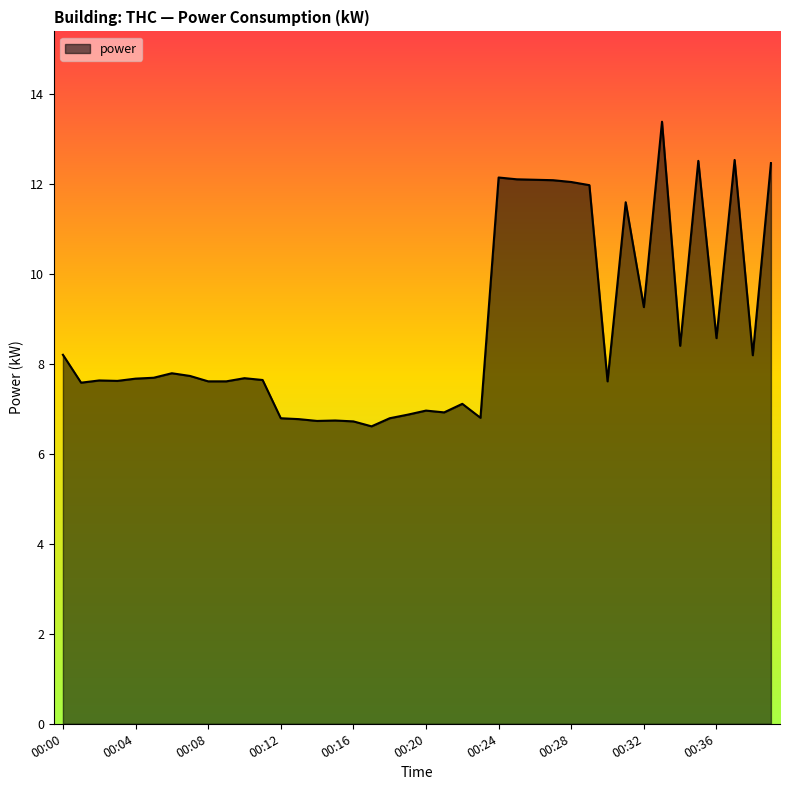

What is the greatest value displayed?

13.4